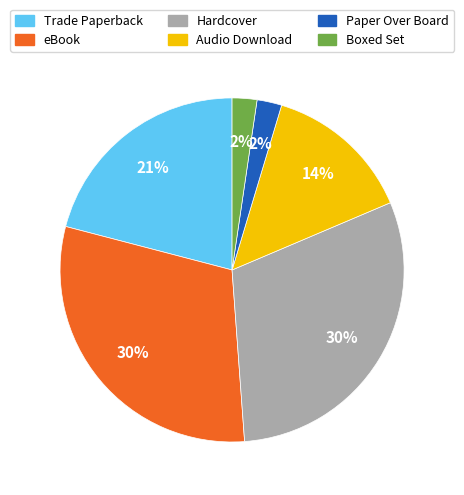

Count the number of slices in the pie.

6